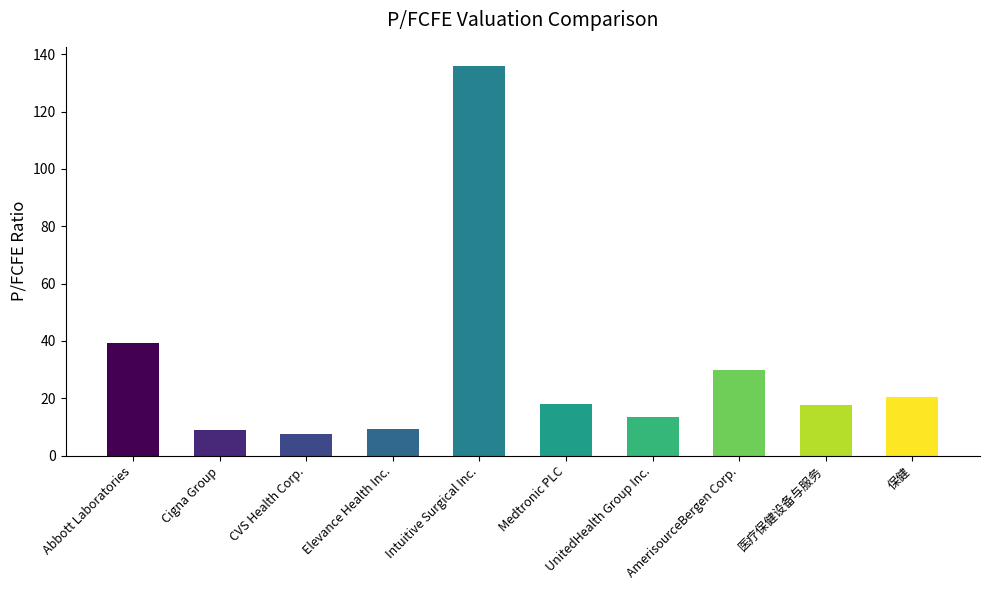

What is the label of the 8th bar from the left?

AmerisourceBergen Corp.